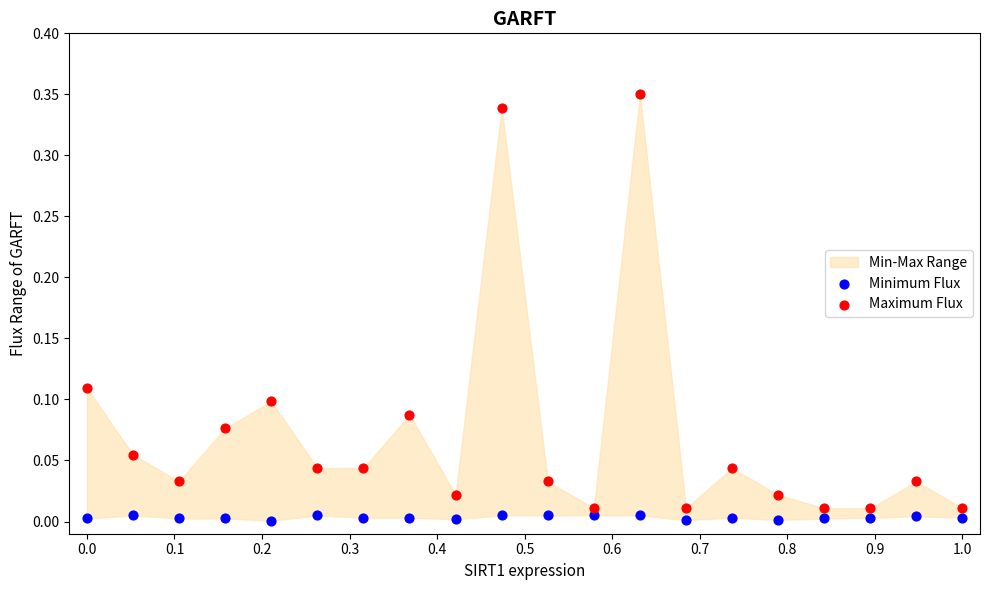

Which series has the largest Y range (max minus min)?

Maximum Flux